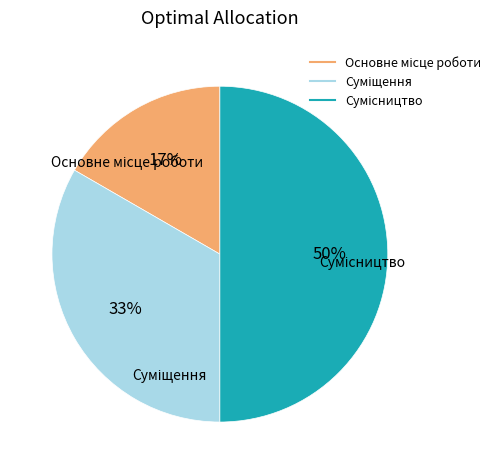

To the nearest percent, what is the average slice percentage?

33%